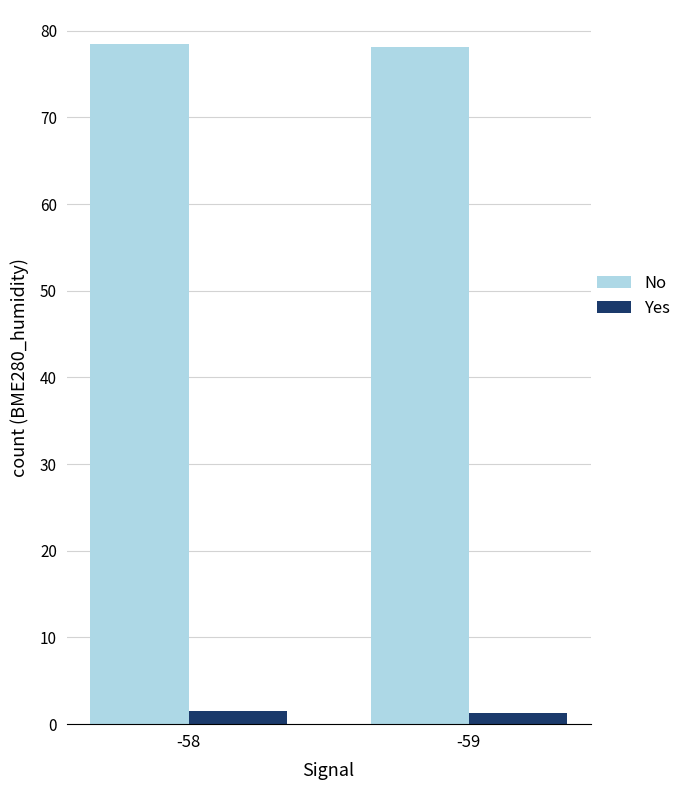

How many bars are there in total?

4